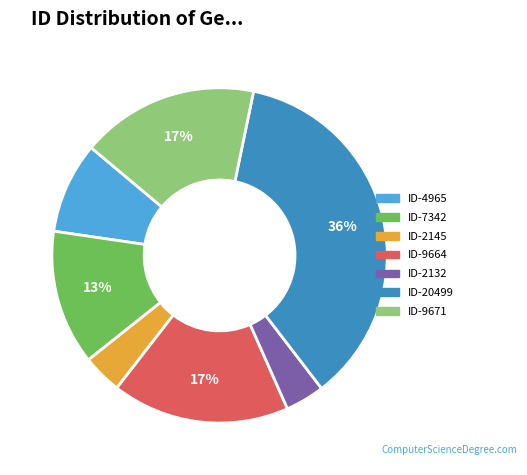

To the nearest percent, what is the average slice percentage?

14%